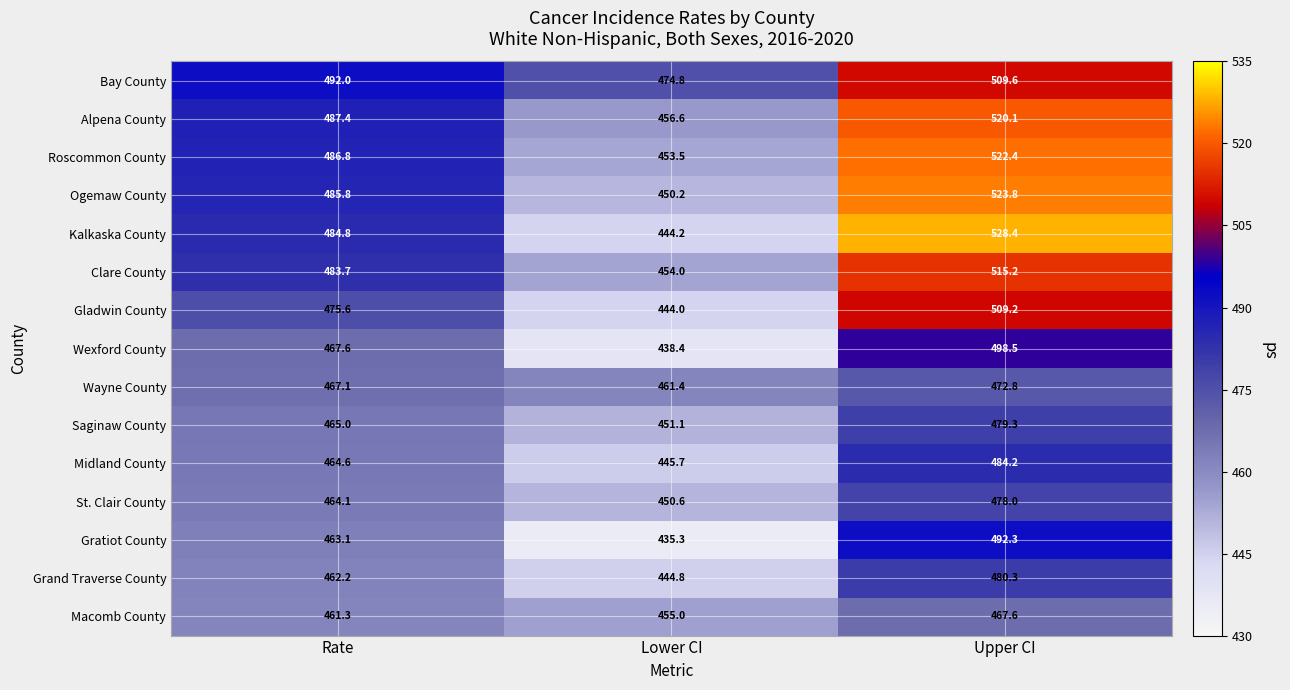

What is the minimum value shown in the chart?

435.3